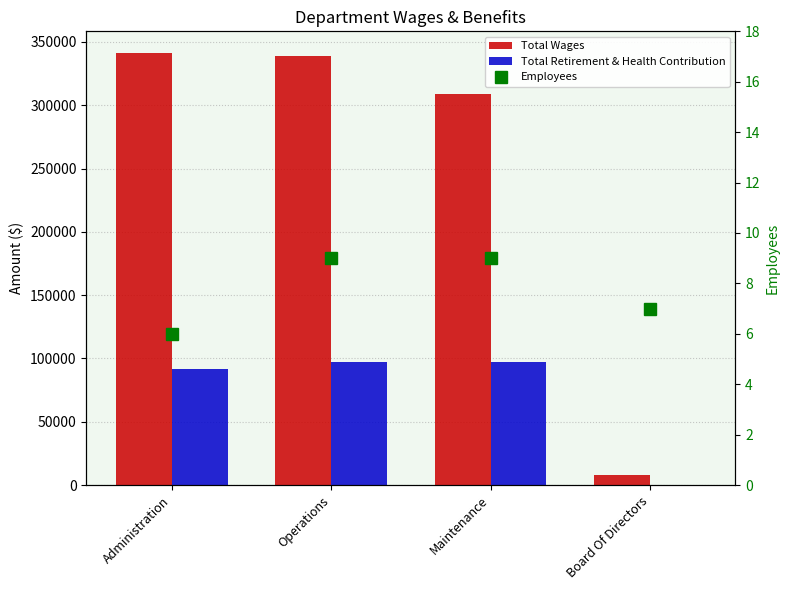

What is the label of the 3rd bar from the left?

Maintenance